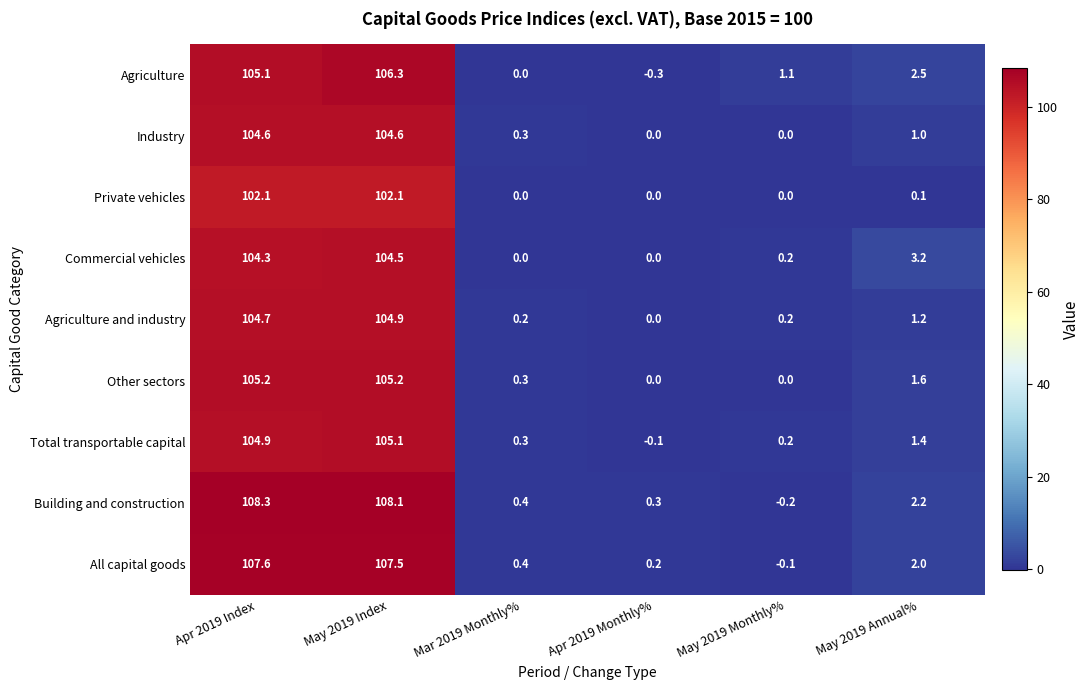

Where does the Total transportable capital series first go above 1?

Apr 2019 Index